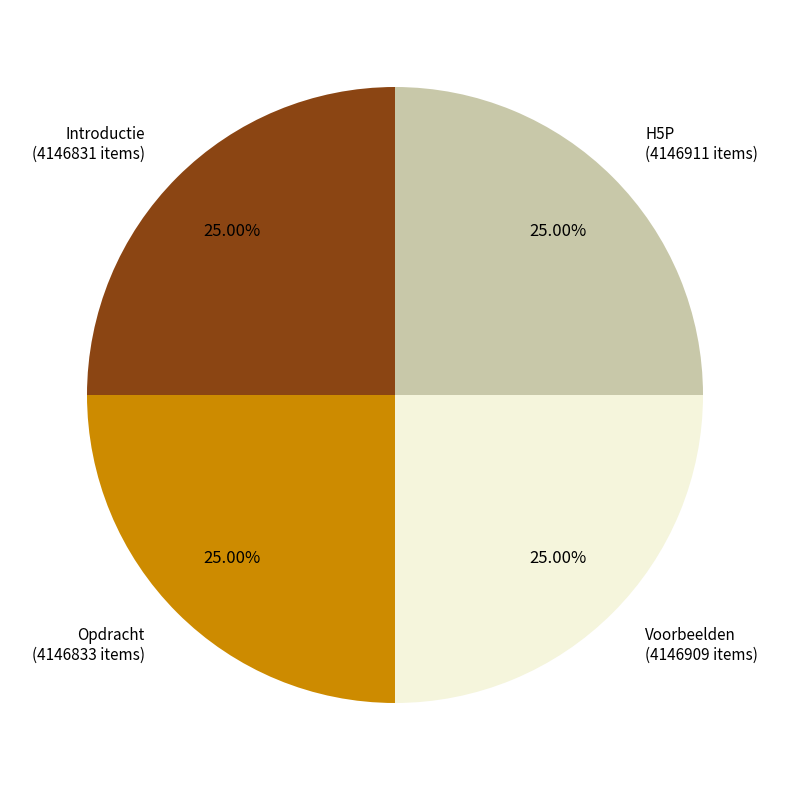

Does any single category account for the majority?

No